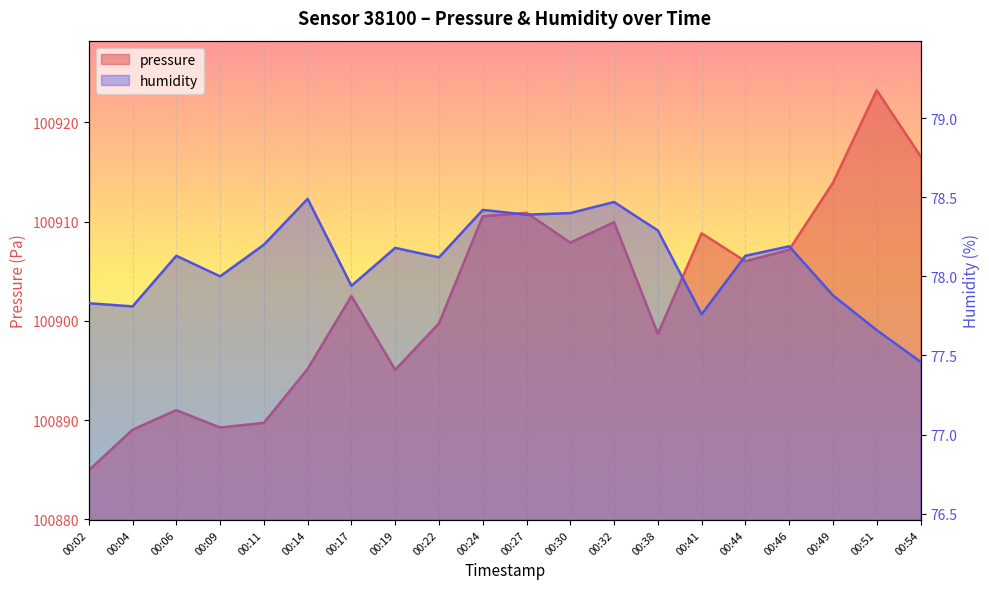

Which series has the largest total across all categories?

pressure